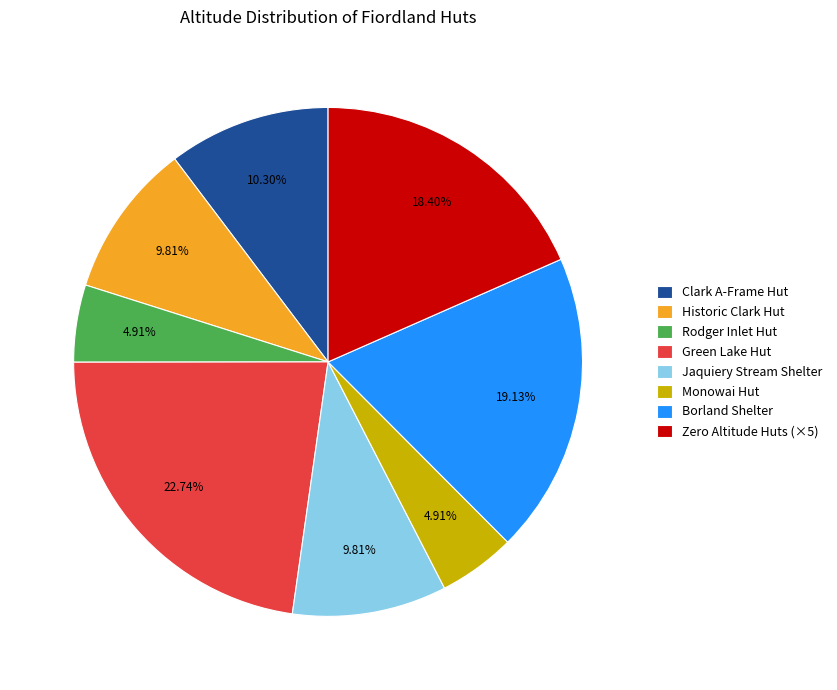

To the nearest percent, what is the average slice percentage?

12%